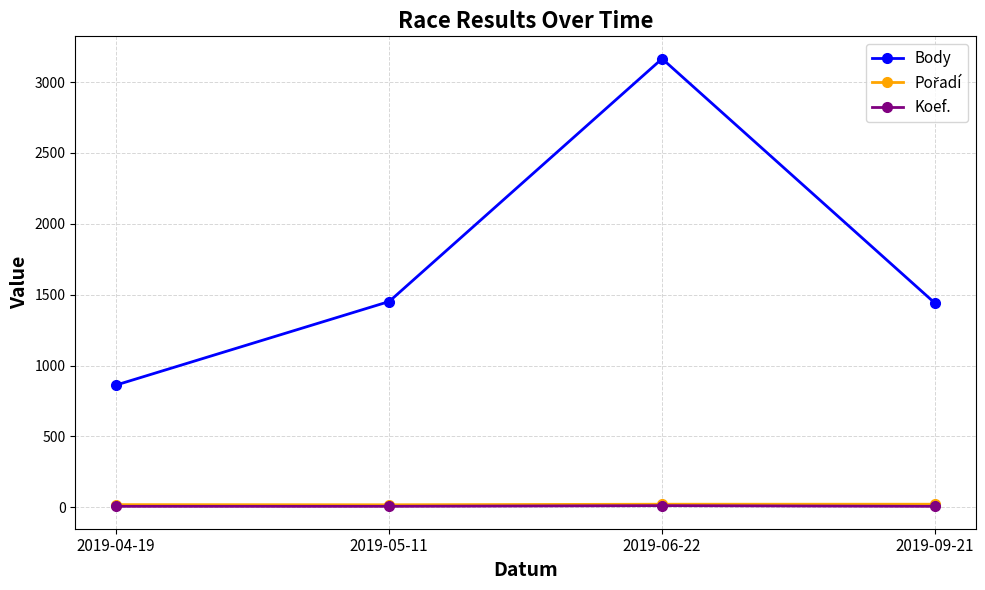

At which label does Body reach its minimum?

2019-04-19